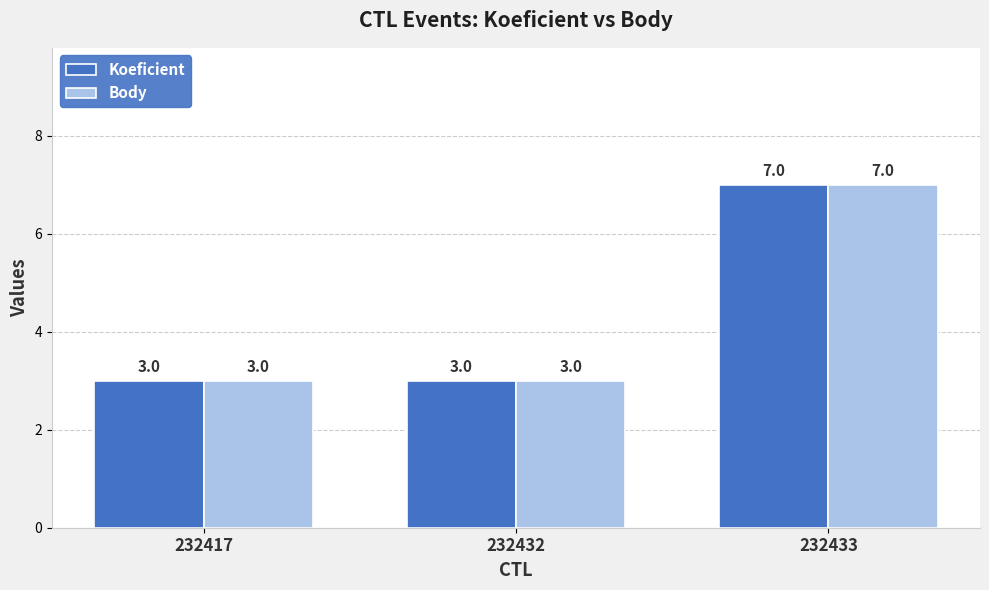

The Koeficient series shows 7 at 232433. True or false?

True